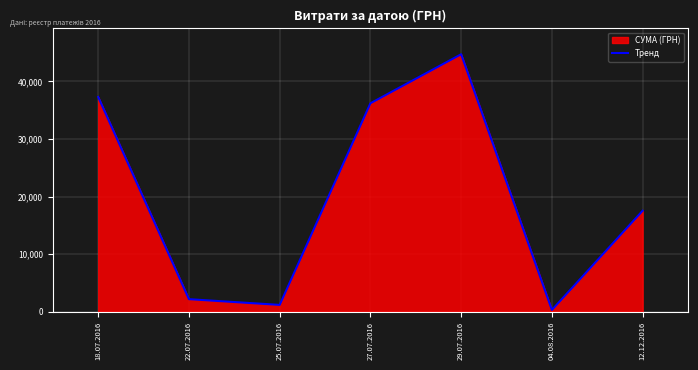

Reading left to right, what are all the values shown in this chart?

18.07.2016=37309.0	22.07.2016=2188.9	25.07.2016=1193.0	27.07.2016=36213.0	29.07.2016=44730.5	04.08.2016=321.5	12.12.2016=17548.0